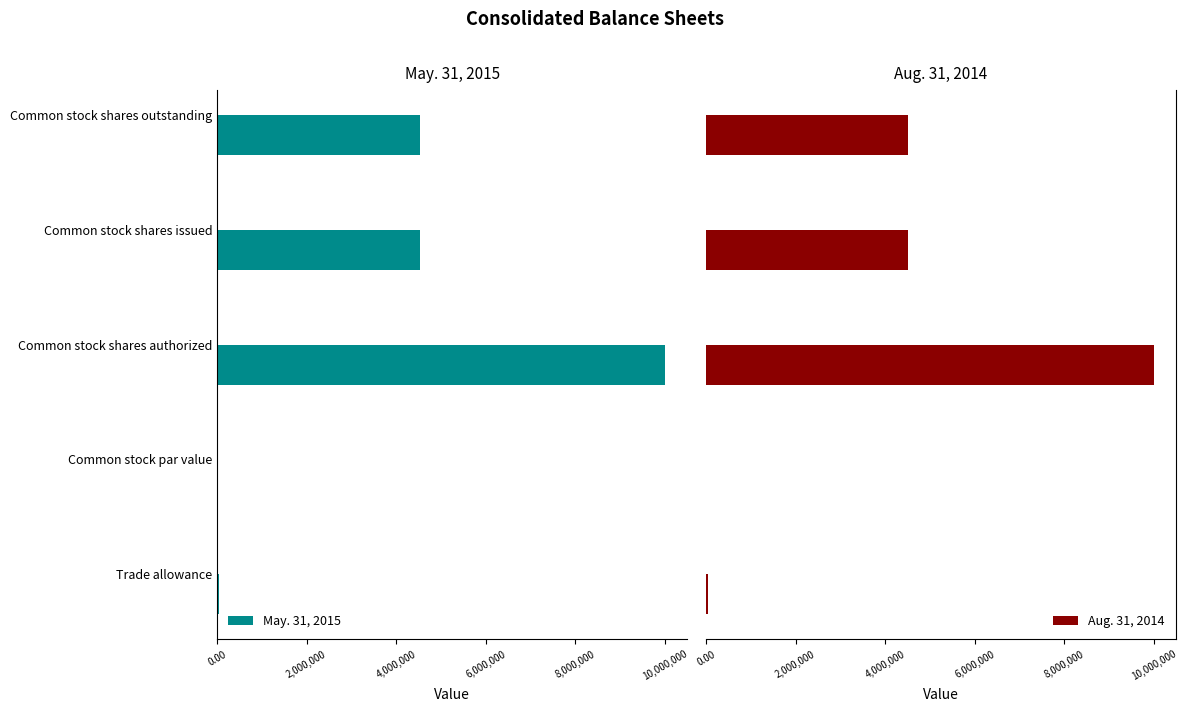

What is the maximum value for Aug. 31, 2014?

10000000.0